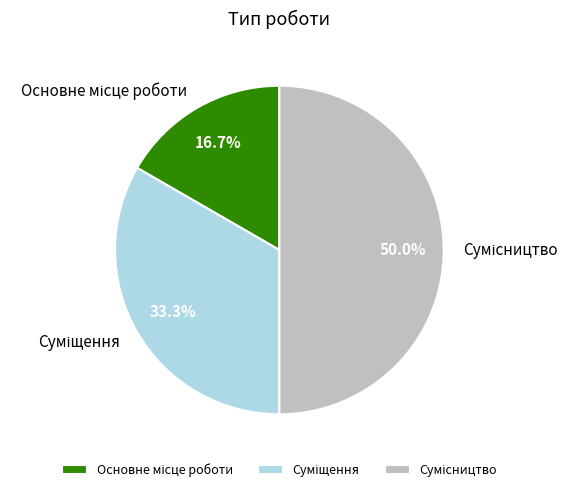

What percentage do Основне місце роботи and Суміщення together represent?

50.0%